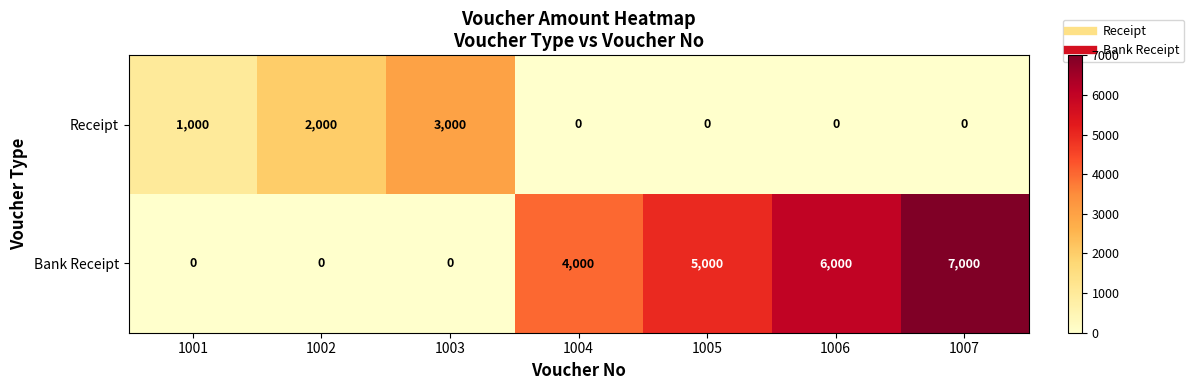

How many data points does each series have?

7